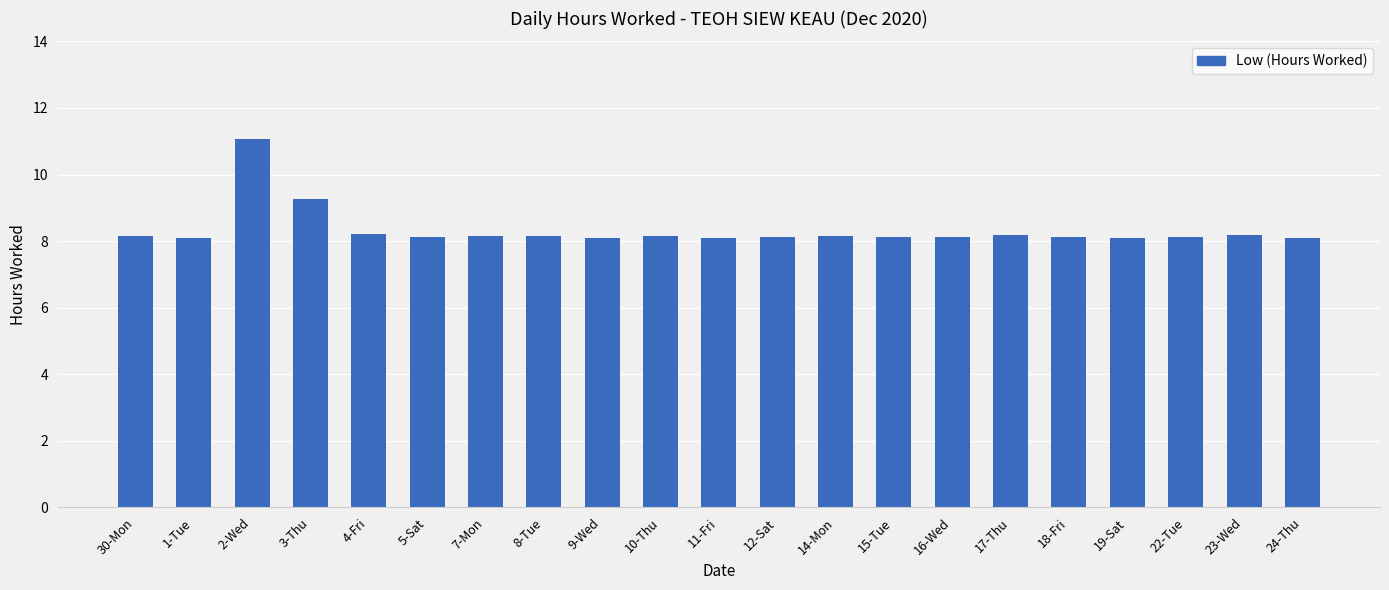

What is the sum of all values?

174.8